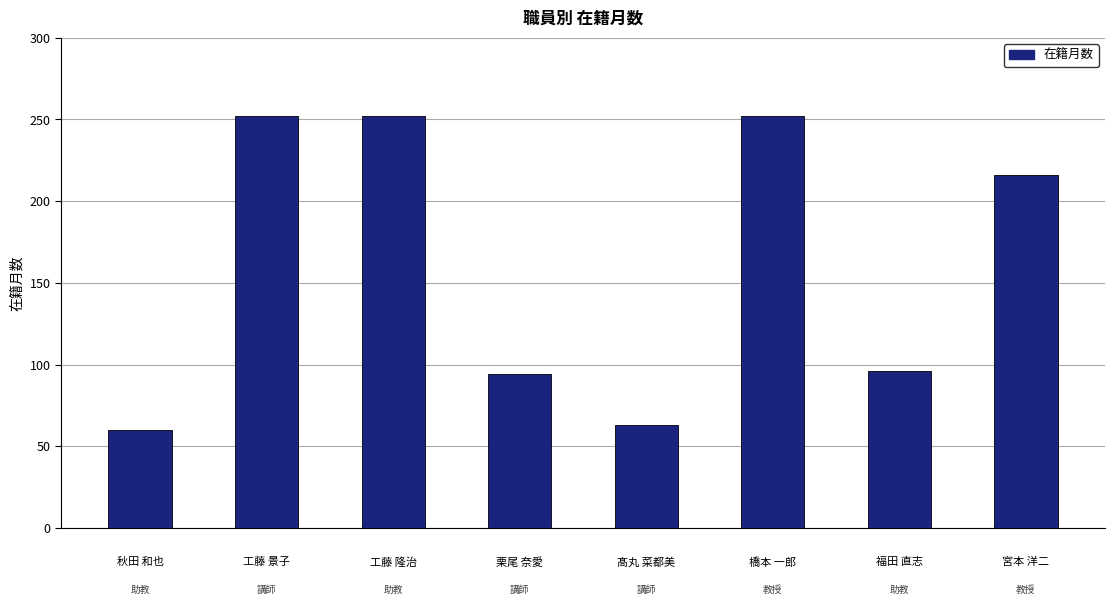

What is the average value?

161